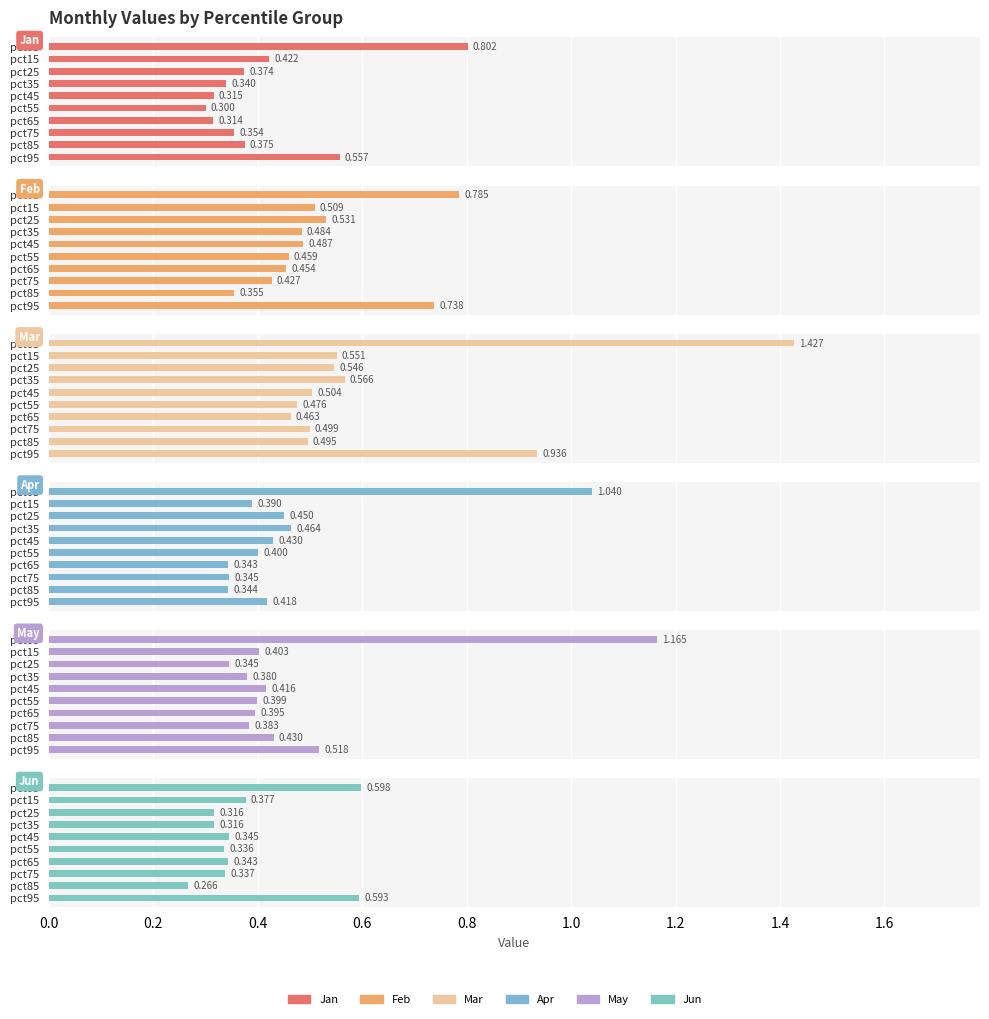

How many series are shown in this chart?

6